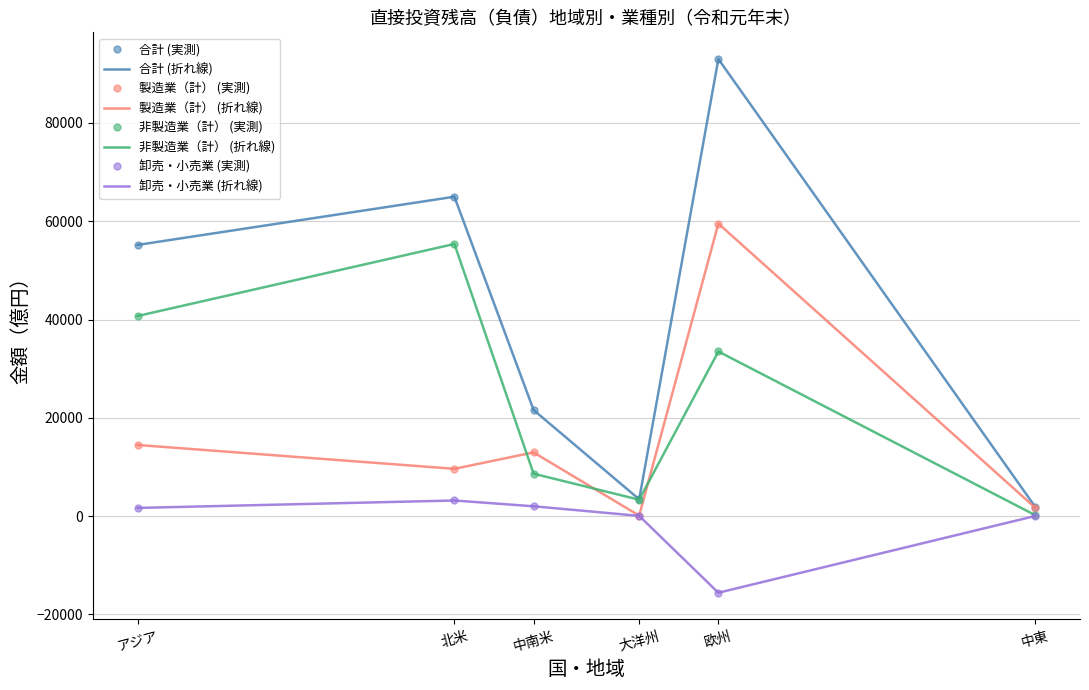

Is this an area chart (filled region under the line)?

No